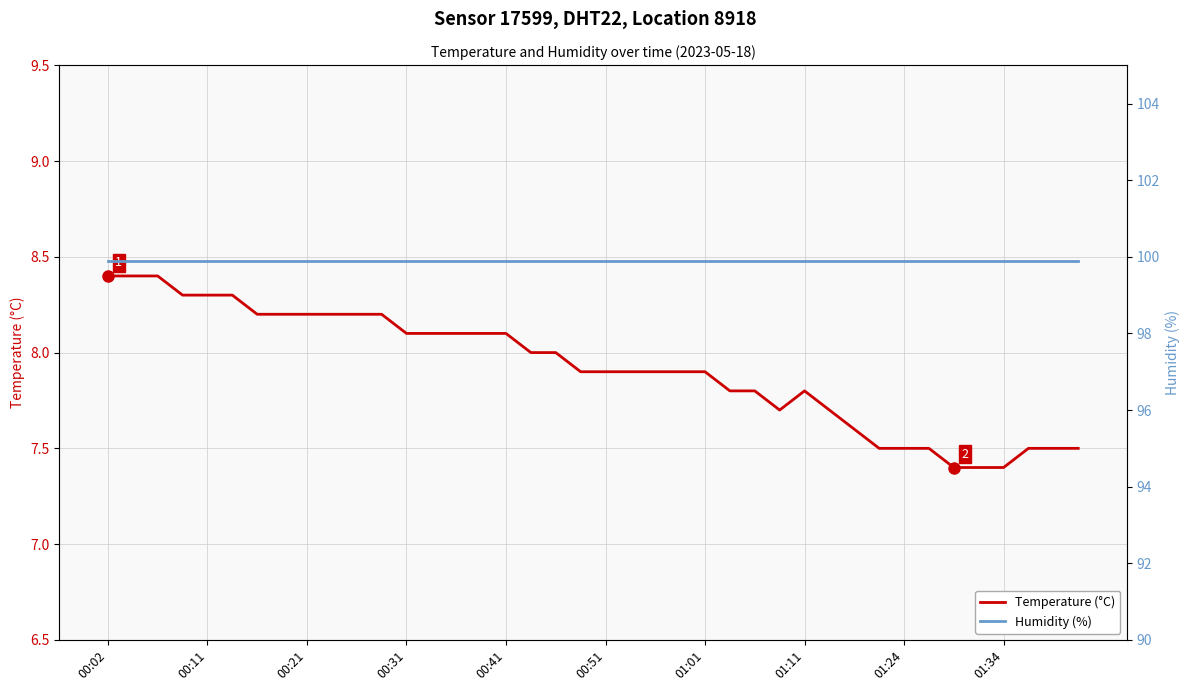

Reading left to right, list all the values displayed in this chart.

Temperature (°C): 8.4	8.4	8.4	8.3	8.3	8.3	8.2	8.2	8.2	8.2	8.2	8.2	8.1	8.1	8.1	8.1	8.1	8.0	8.0	7.9	7.9	7.9	7.9	7.9	7.9	7.8	7.8	7.7	7.8	7.7	7.6	7.5	7.5	7.5	7.4	7.4	7.4	7.5	7.5	7.5
Humidity (%): 99.9	99.9	99.9	99.9	99.9	99.9	99.9	99.9	99.9	99.9	99.9	99.9	99.9	99.9	99.9	99.9	99.9	99.9	99.9	99.9	99.9	99.9	99.9	99.9	99.9	99.9	99.9	99.9	99.9	99.9	99.9	99.9	99.9	99.9	99.9	99.9	99.9	99.9	99.9	99.9